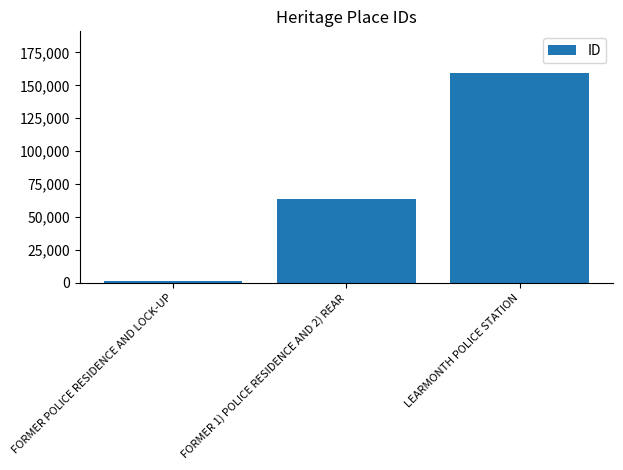

What is the label of the 3rd bar from the right?

FORMER POLICE RESIDENCE AND LOCK-UP